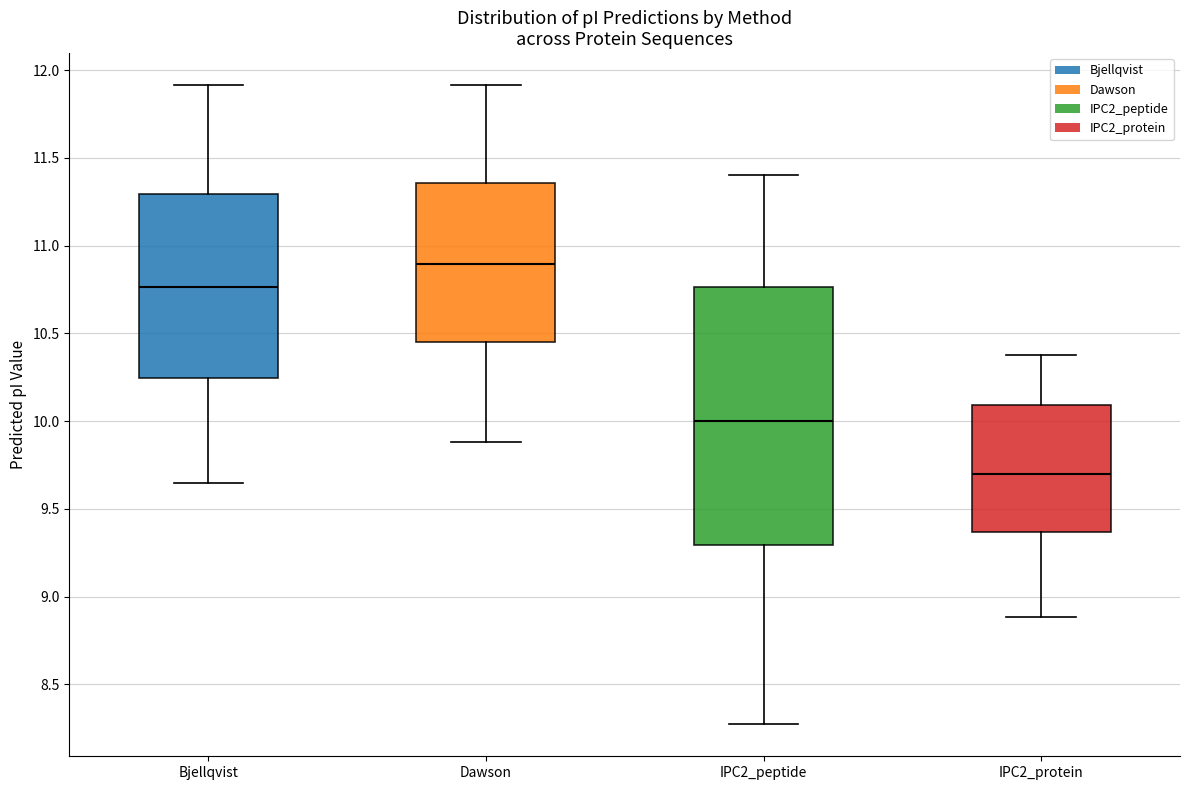

Reading left to right, read every box against the y-axis: the position of its median line, the range the box covers, and the ends of its whiskers. The values are not printed on the chart, so give them approximately, as read against the axis.

Bjellqvist: median 10.75, box 10.25 to 11.30, whiskers 9.65 to 11.90
Dawson: median 10.90, box 10.45 to 11.35, whiskers 9.90 to 11.90
IPC2_peptide: median 10.00, box 9.30 to 10.75, whiskers 8.25 to 11.40
IPC2_protein: median 9.70, box 9.35 to 10.10, whiskers 8.90 to 10.40